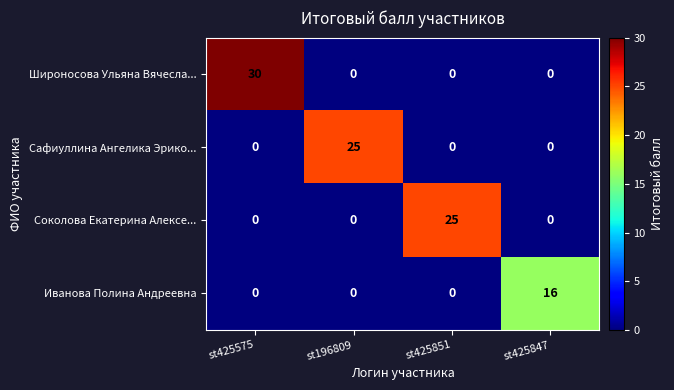

At which category is the sum across all series the highest?

st425575